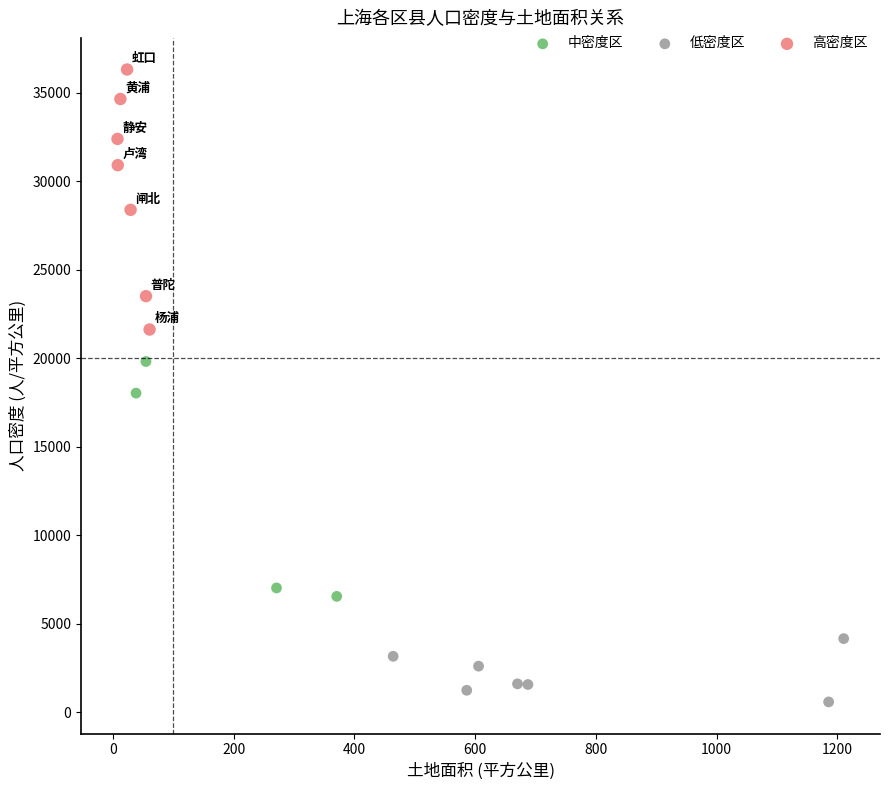

Which series contains the lowest Y value?

低密度区